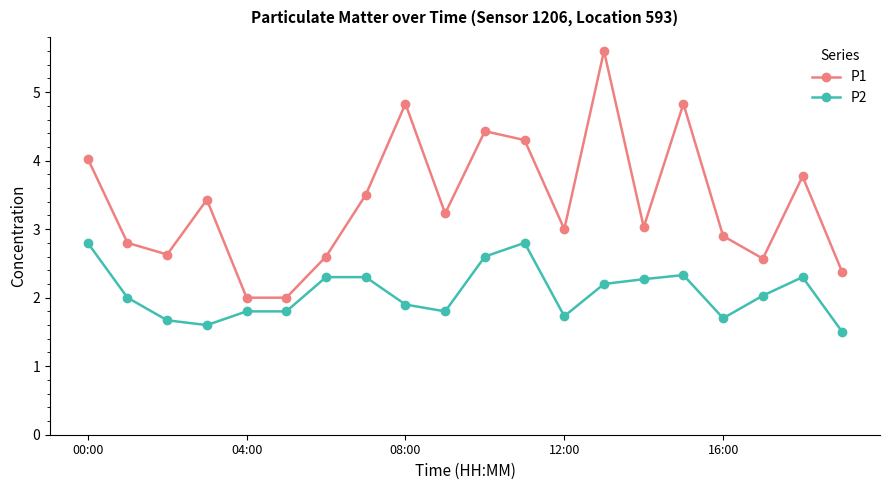

Which series has the largest total across all categories?

P1